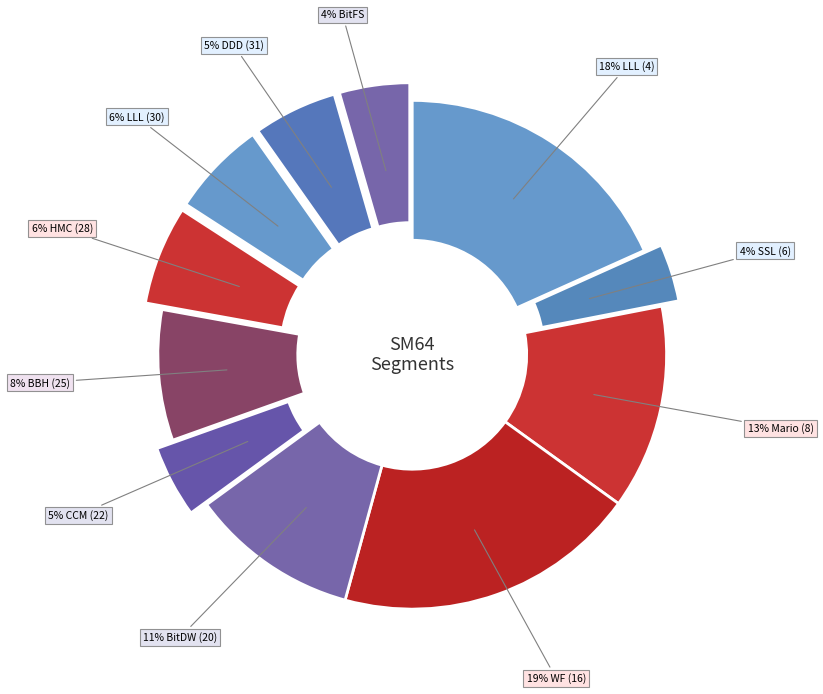

Which slice is the largest?

WF (16)